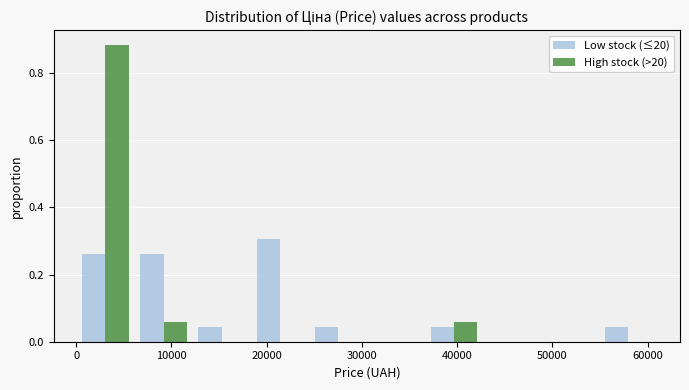

In the Low stock (≤20) series, which range on the x-axis has the tallest bar?

18000 to 24000